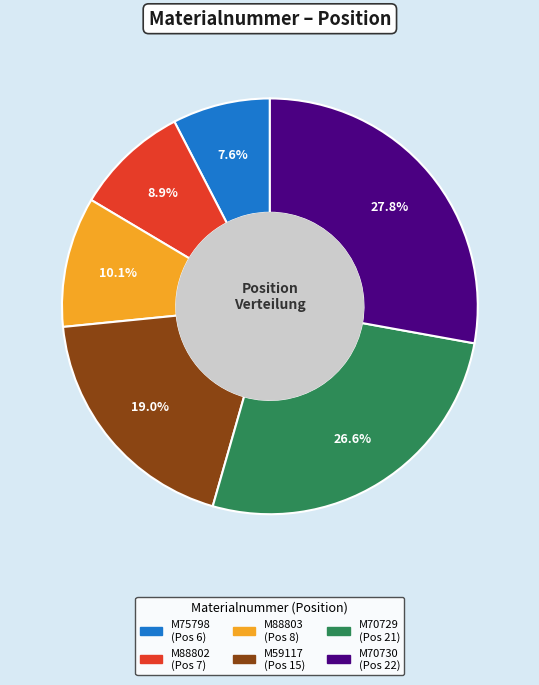

The M59117 slice represents 28% of the pie. True or false?

False